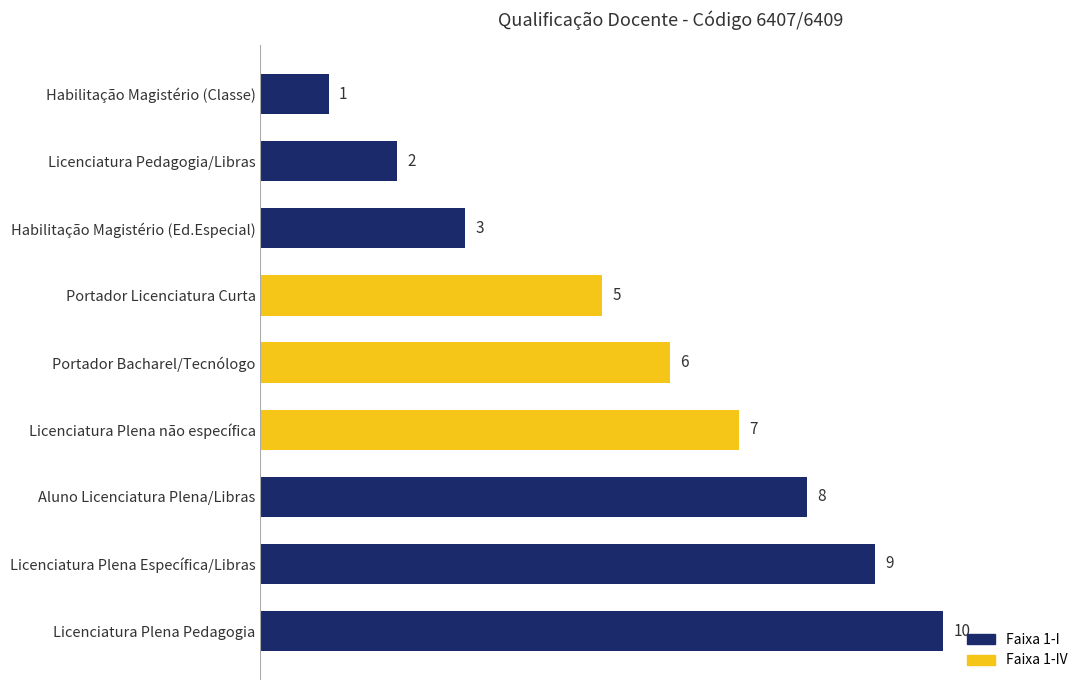

Reading top to bottom, extract all data points from this chart.

Habilitação Magistério (Classe)=1	Licenciatura Pedagogia/Libras=2	Habilitação Magistério (Ed.Especial)=3	Portador Licenciatura Curta=5	Portador Bacharel/Tecnólogo=6	Licenciatura Plena não específica=7	Aluno Licenciatura Plena/Libras=8	Licenciatura Plena Específica/Libras=9	Licenciatura Plena Pedagogia=10